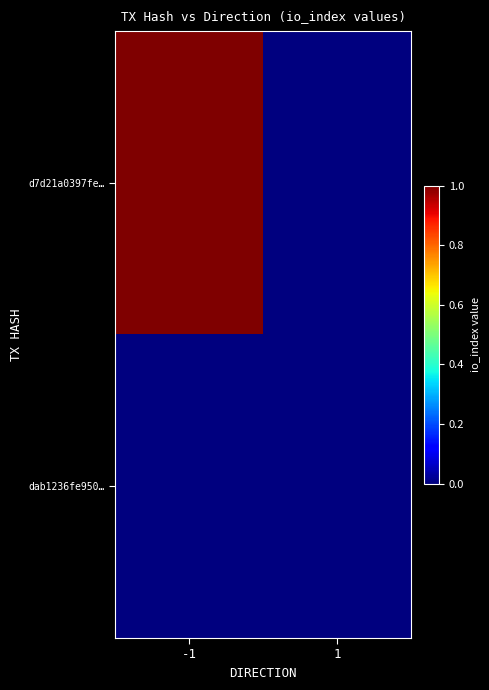

Which series changed the most between -1 and 1?

d7d21a0397fe…